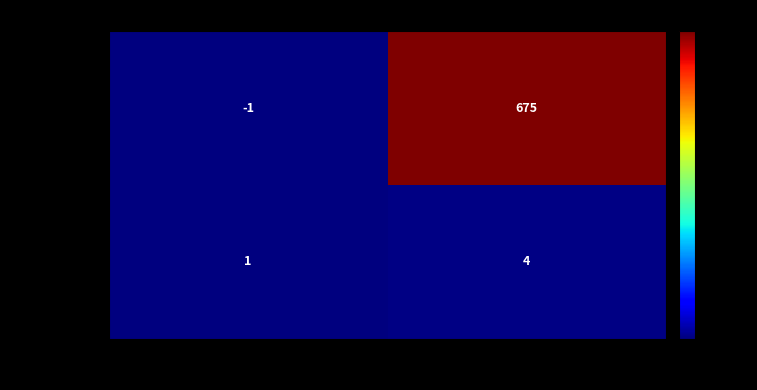

List the series in order of their overall mean, highest first.

cf34429abc…, f411262584…